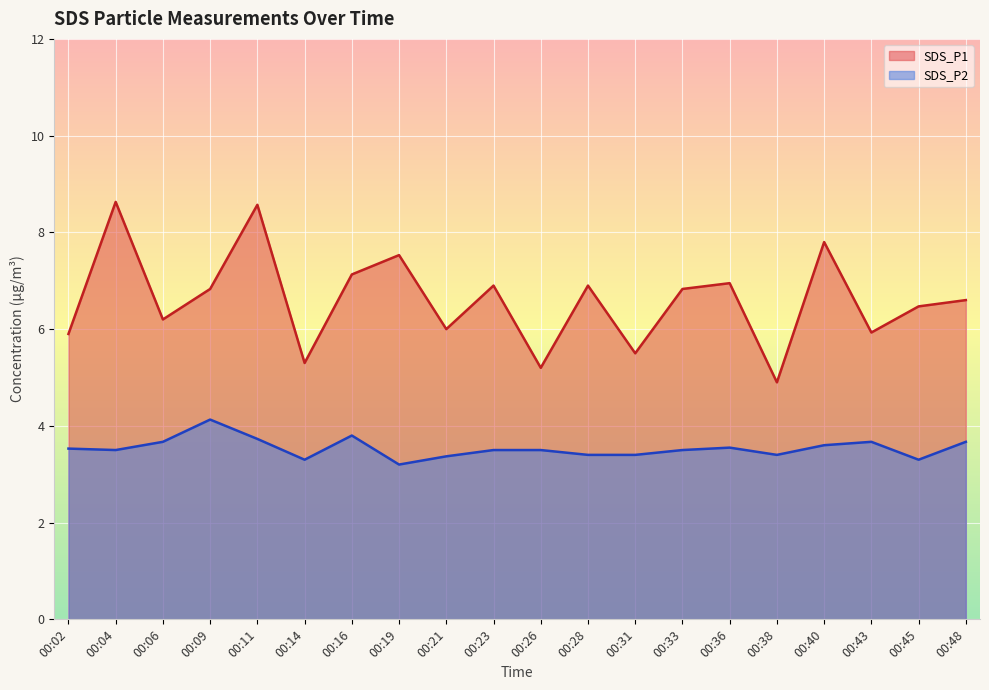

The SDS_P1 series shows 6.0 at 00:21. True or false?

True